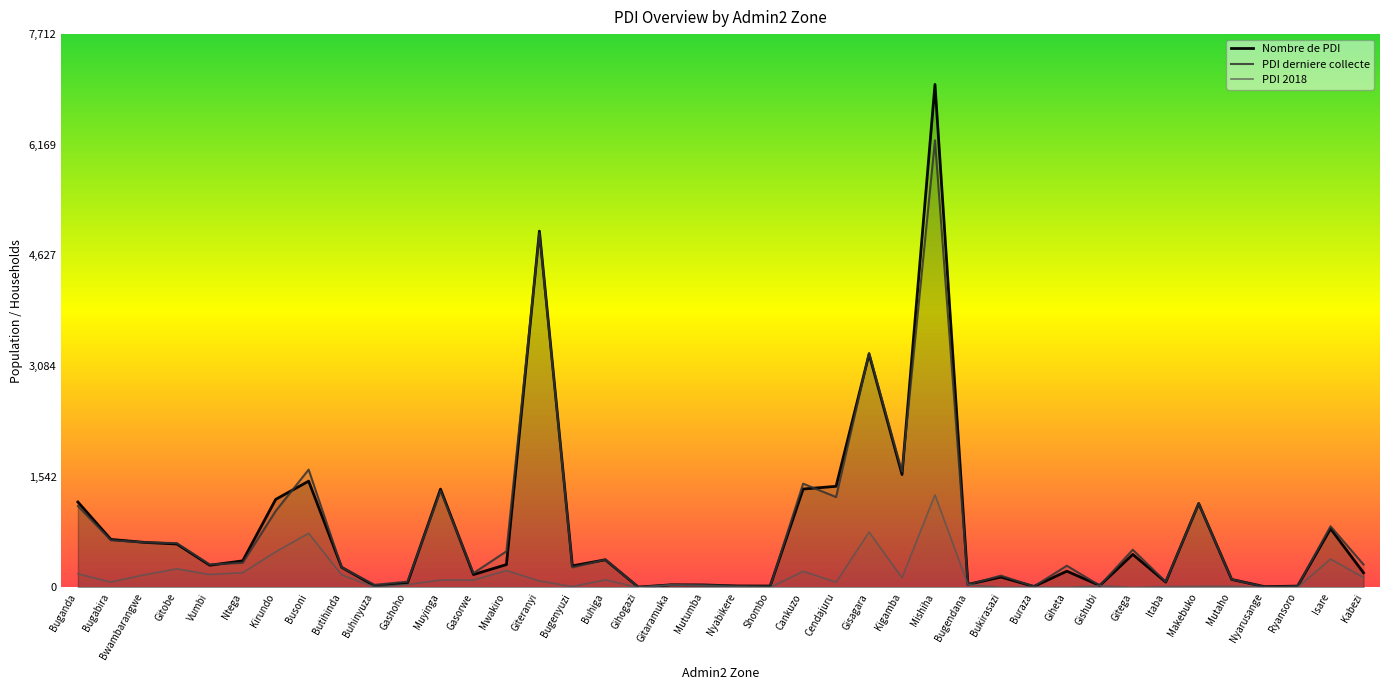

What value does the PDI derniere collecte series have at Bugenyuzi?

279